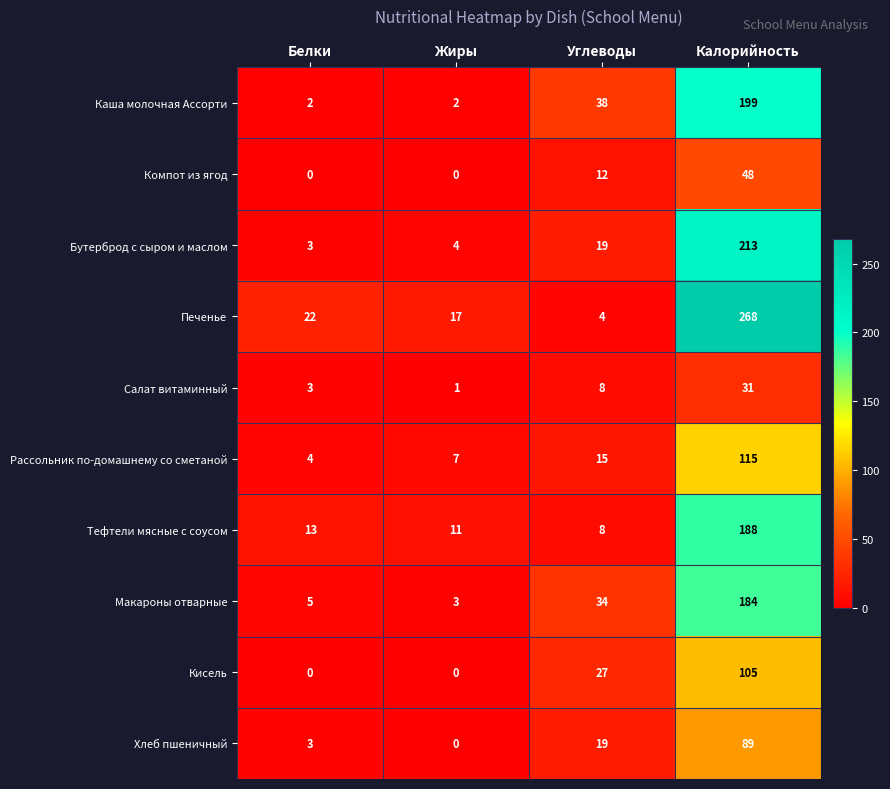

What is the total value across all series at Углеводы?

184